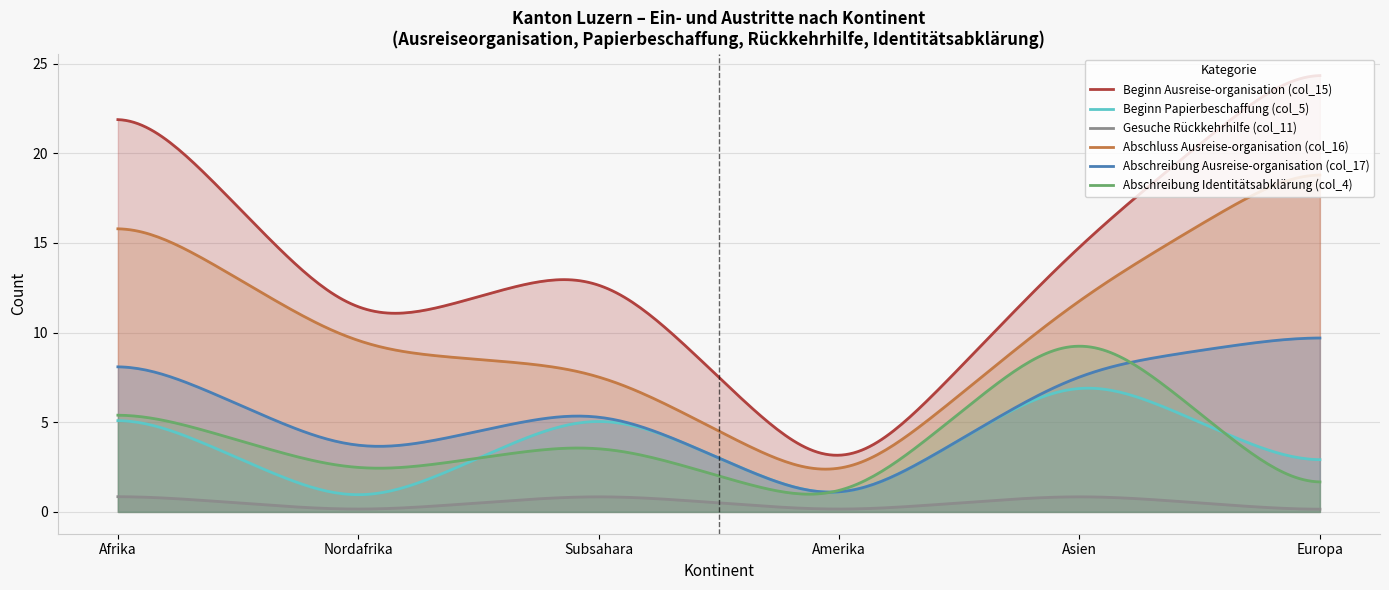

What is the difference between the second highest and second lowest values in the Abschluss Ausreise-organisation (col_16) series?

16.4